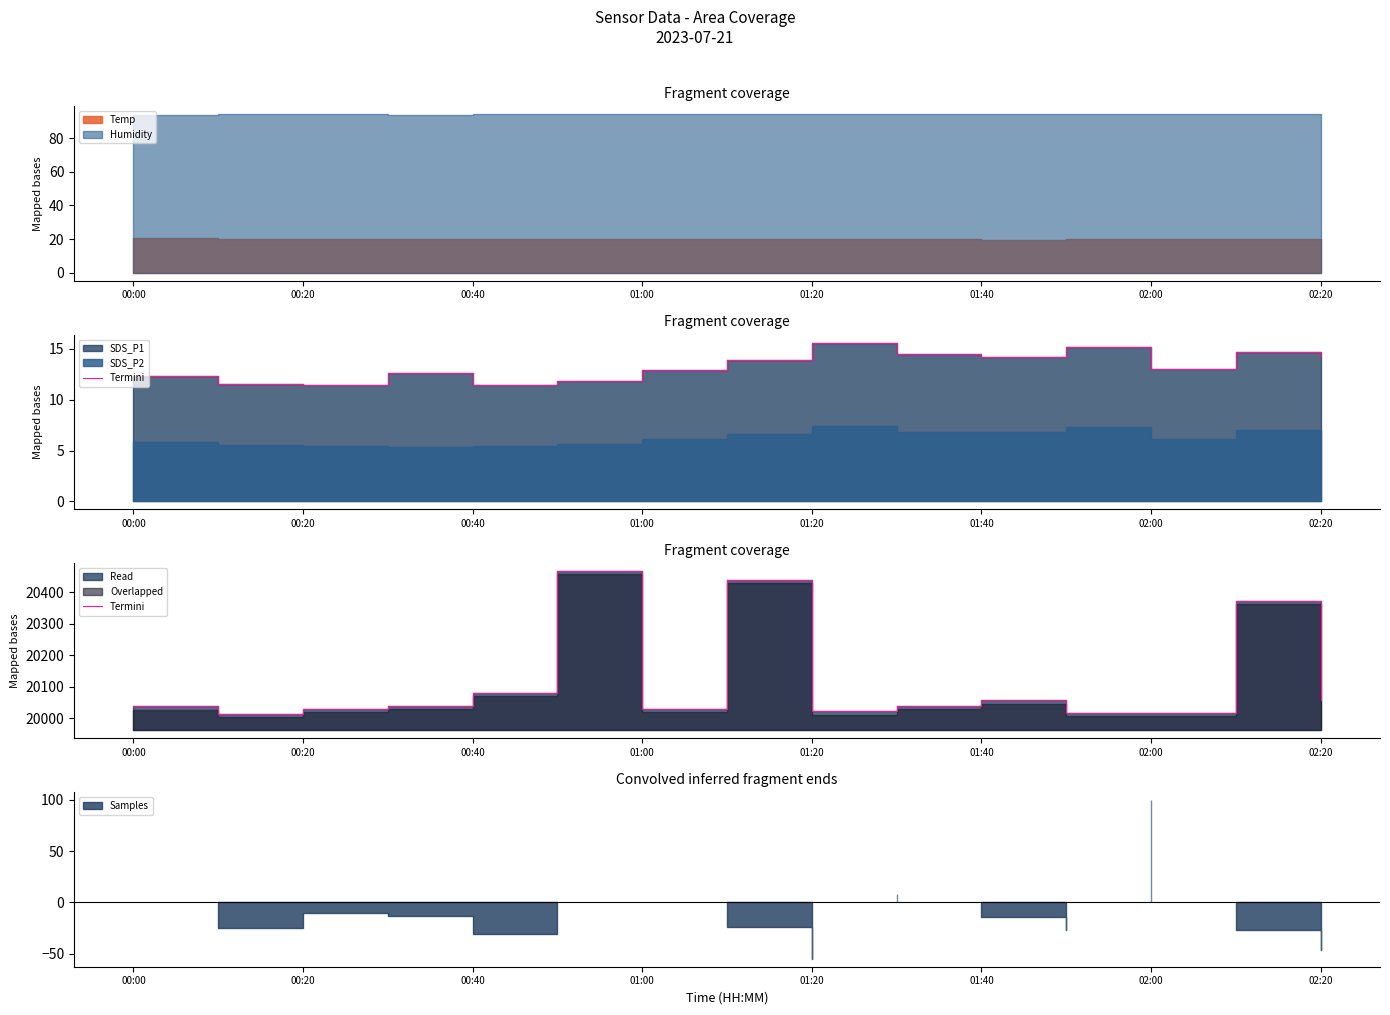

How many values are below 20040?

7